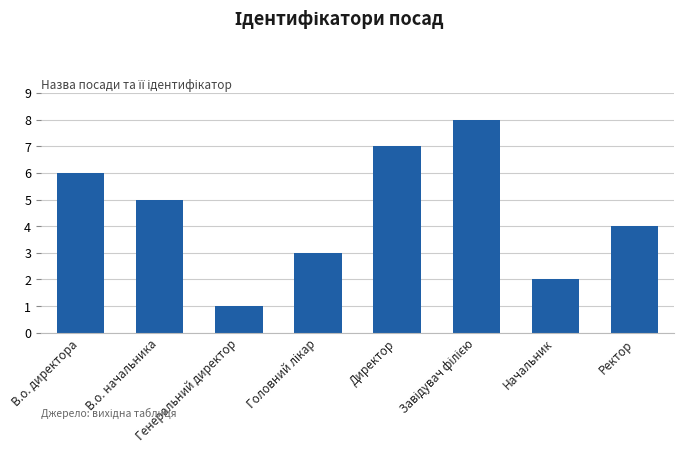

The chart shows a value of 1 at Генеральний директор. True or false?

True